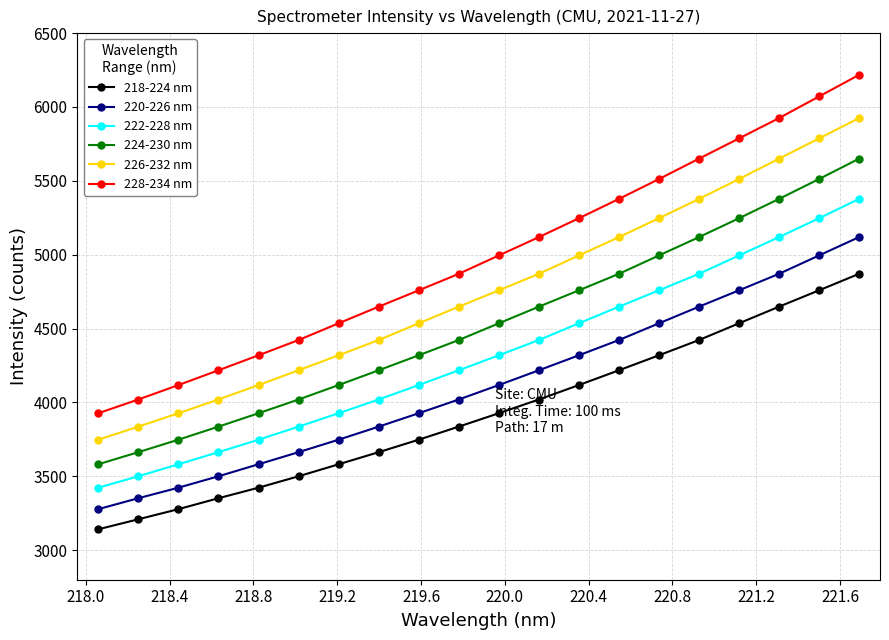

Does the chart display data point markers on the line(s)?

Yes